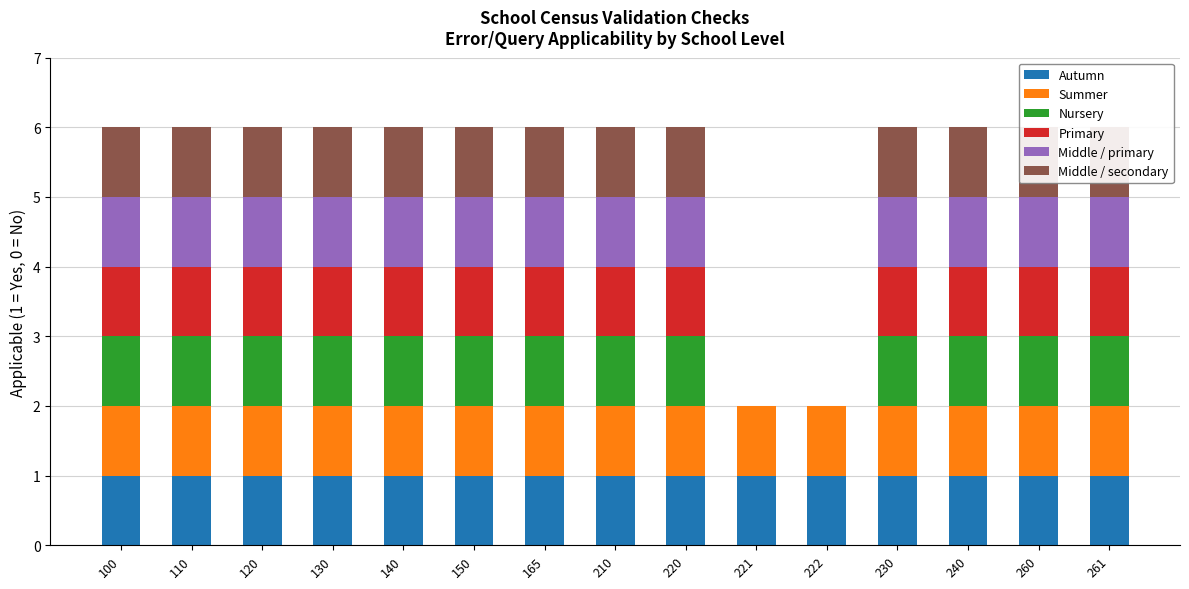

At how many categories does at least one series exceed 0?

15